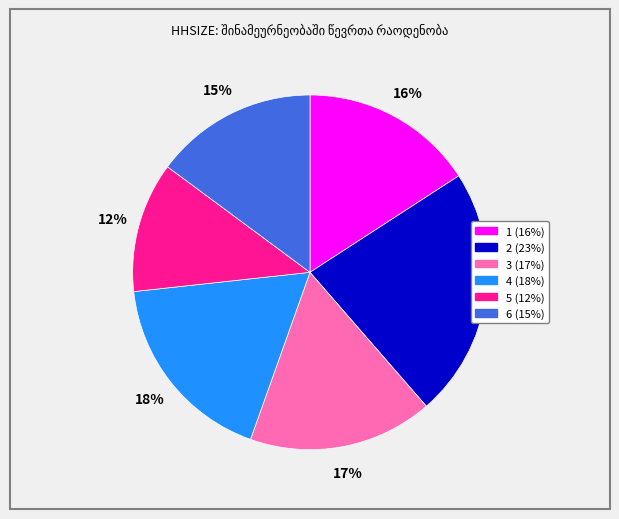

Do 6 and 4 together represent more than half of the pie?

No